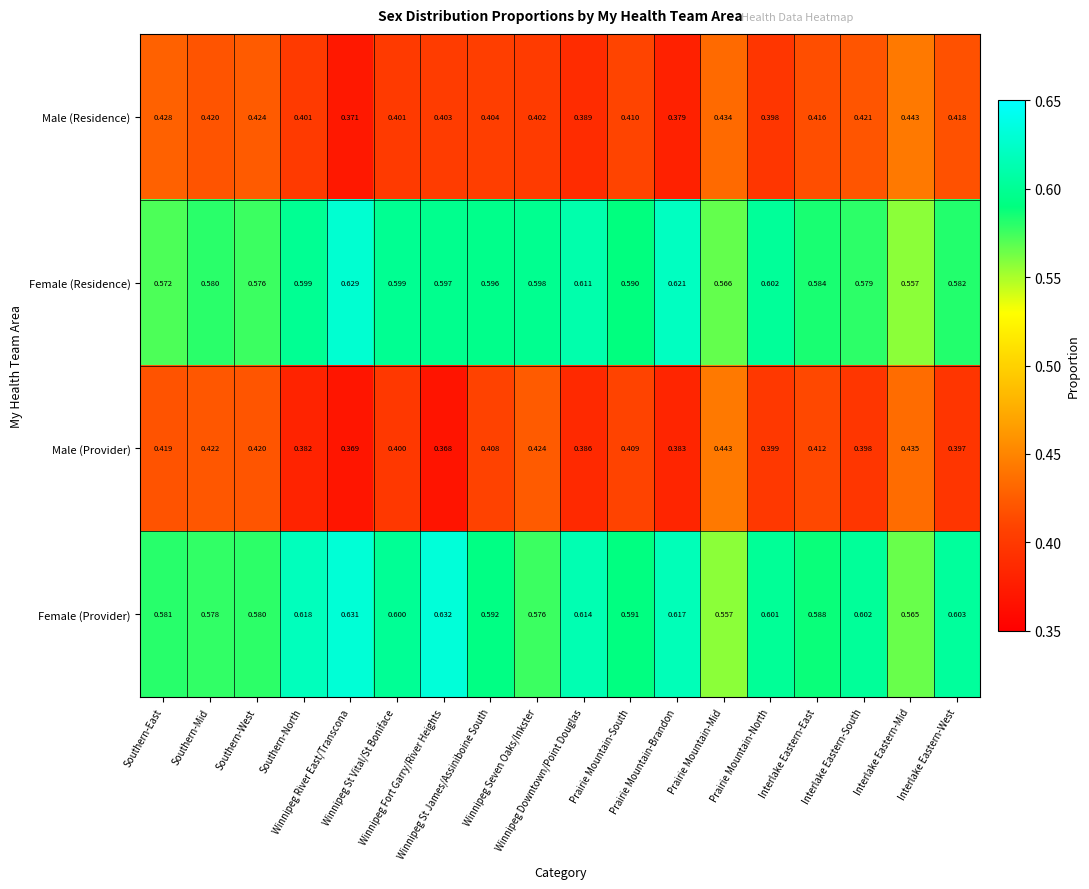

Which series has the largest total across all categories?

Female (Provider)